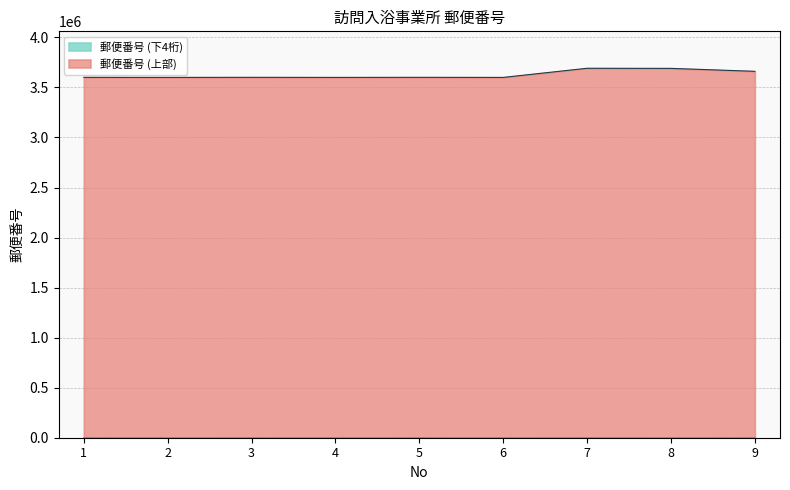

The value at 5 is 1453516. True or false?

False